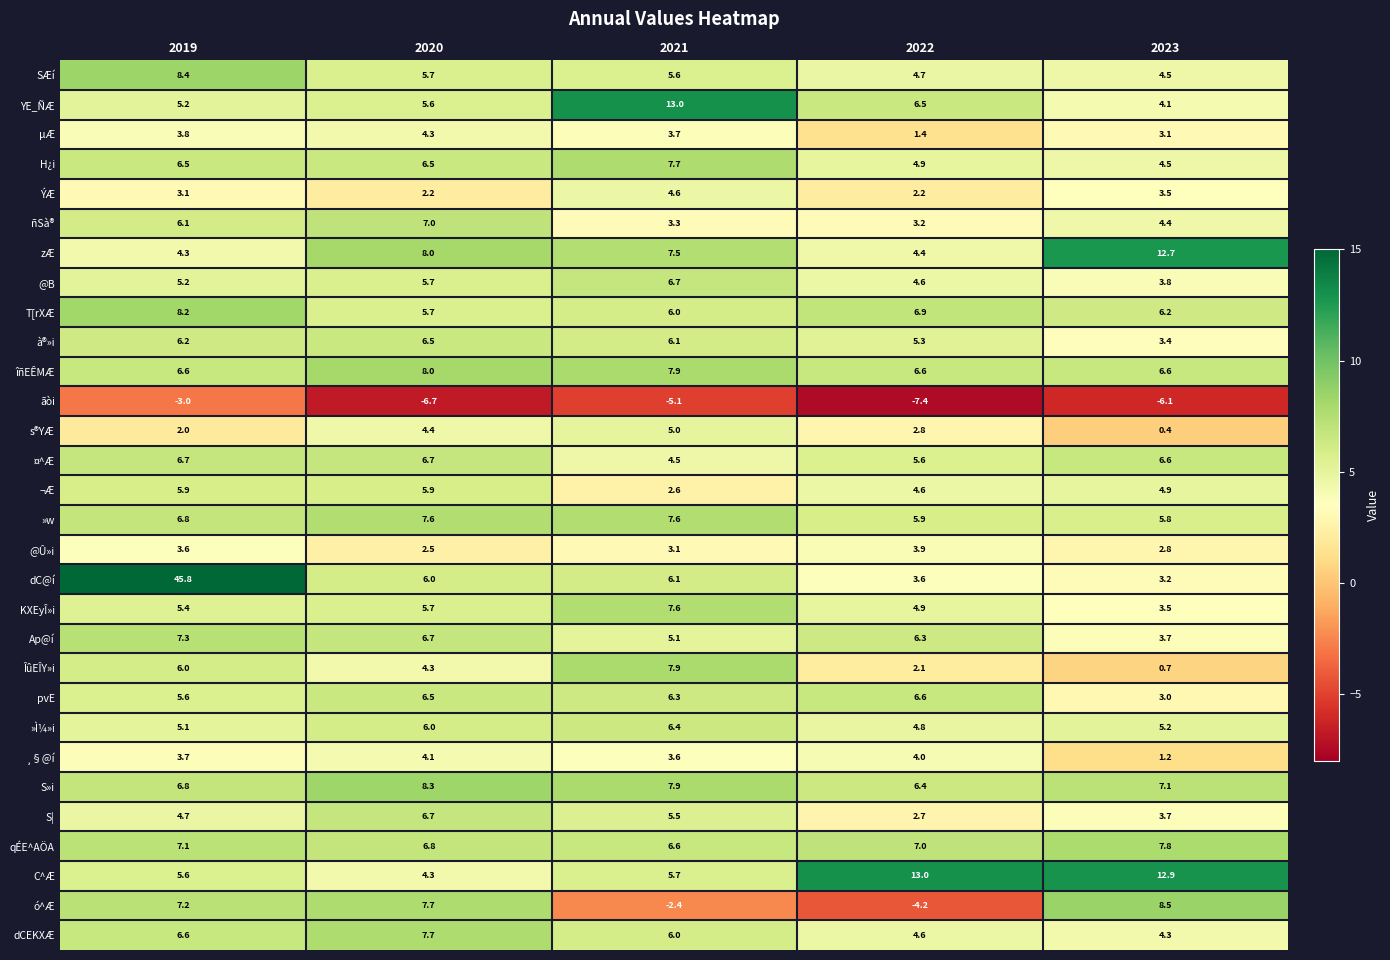

At which category is the sum across all series the highest?

2019